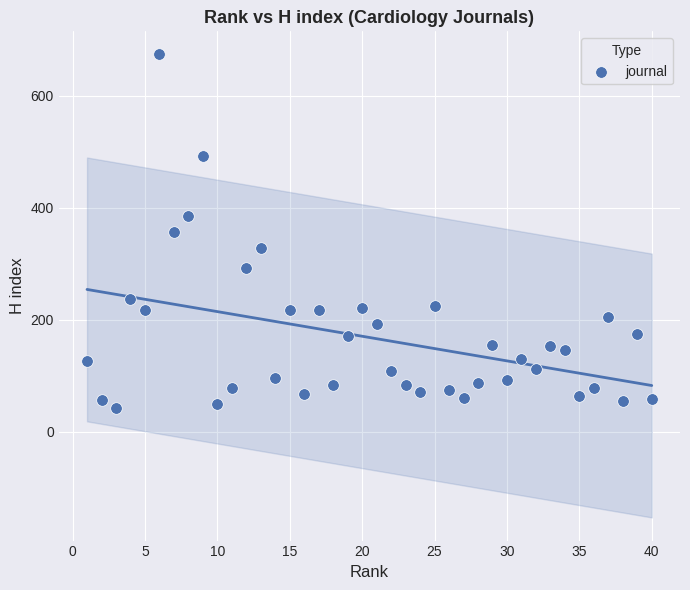

What is the range of Y values (max minus min)?

631